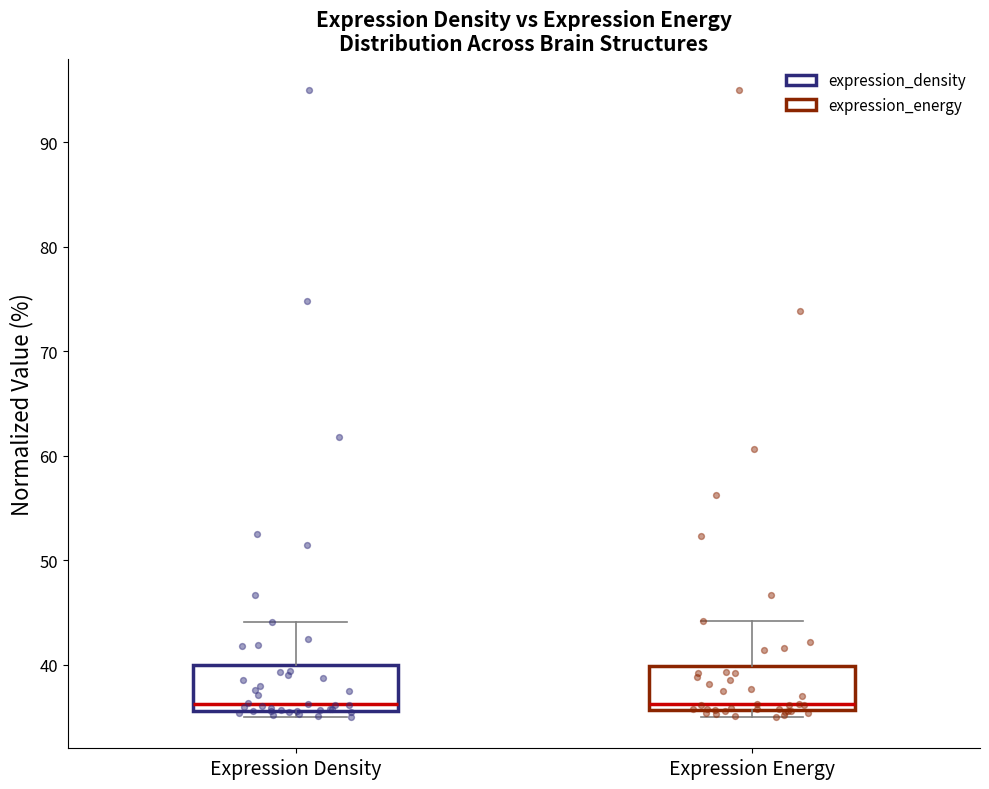

Reading left to right, read every box against the y-axis: the position of its median line, the range the box covers, and the ends of its whiskers. The values are not printed on the chart, so give them approximately, as read against the axis.

Expression Density: median 36 (just above the box's lower edge), box 36 to 40, whiskers 35 to 44
Expression Energy: median 36 (just above the box's lower edge), box 36 to 40, whiskers 35 to 44